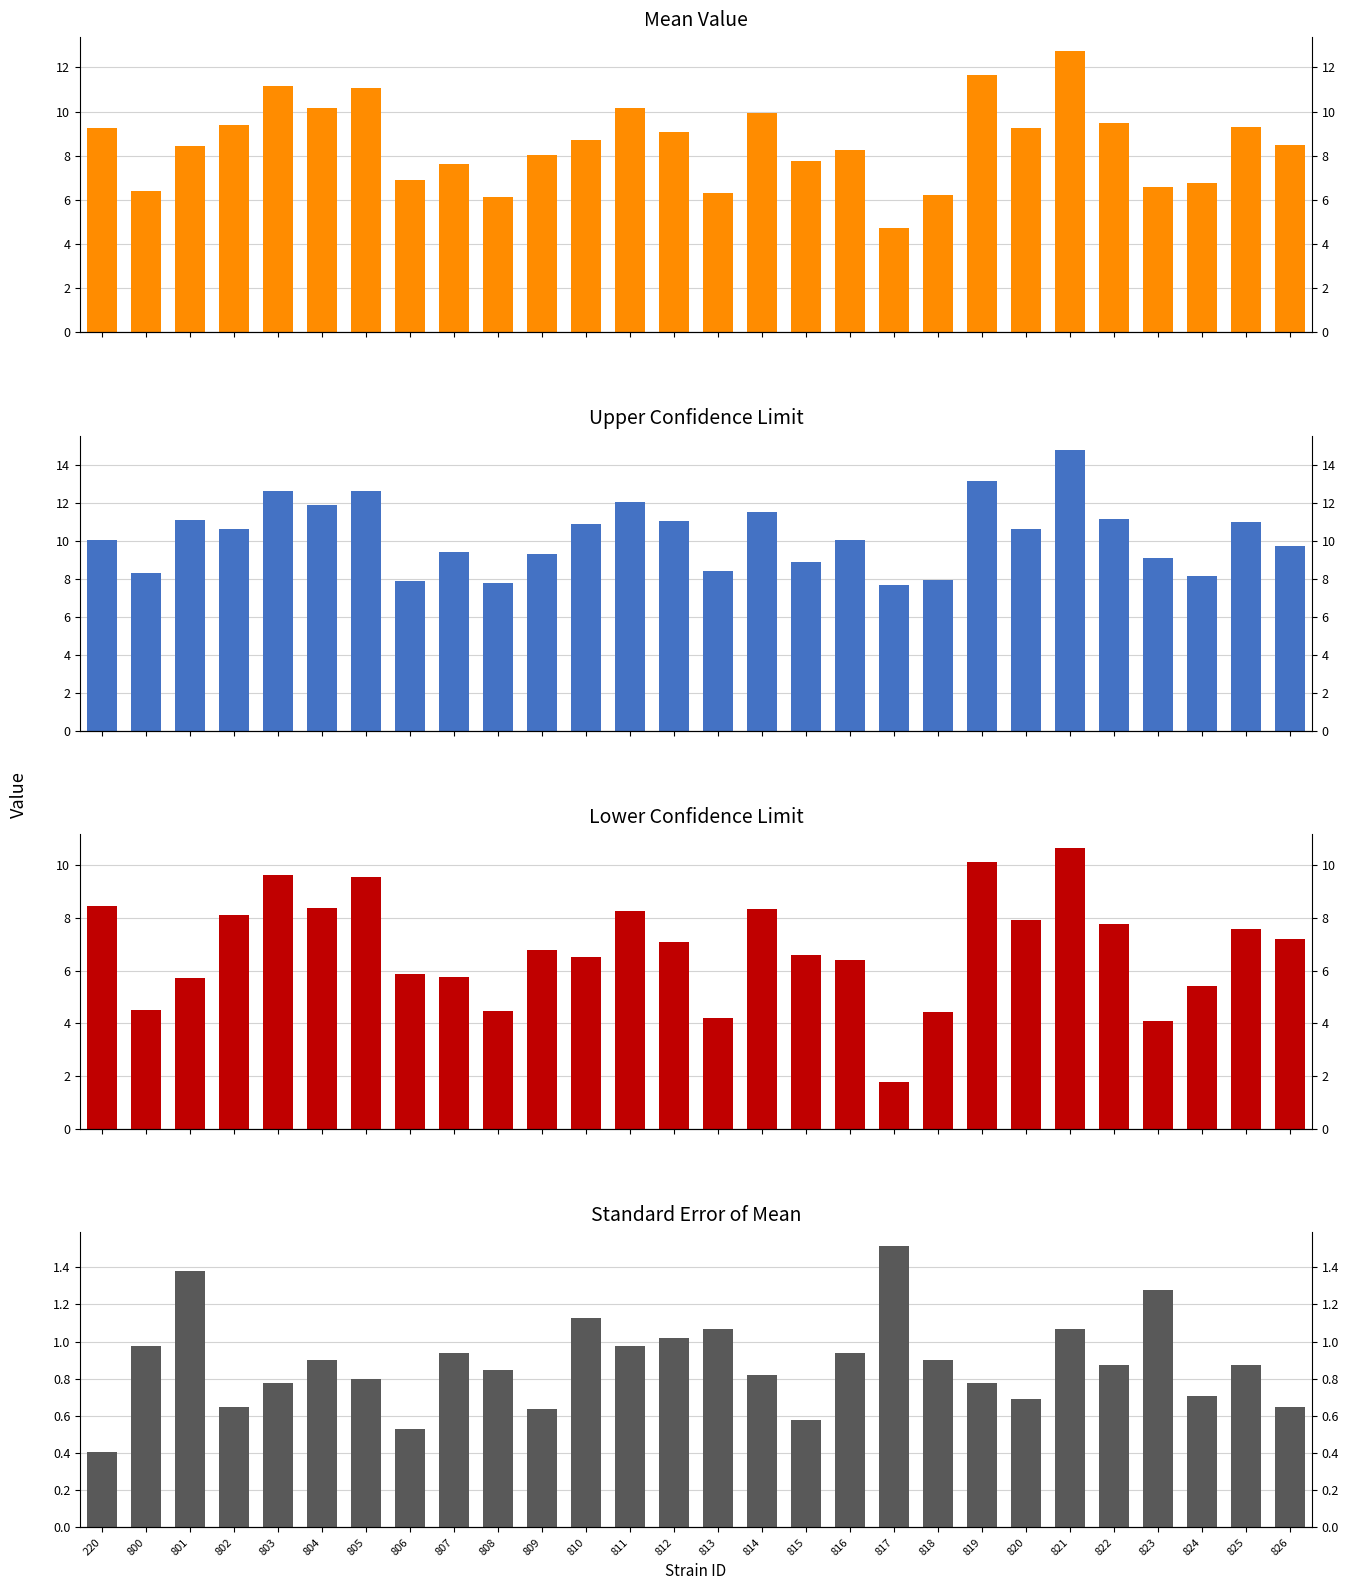

Which category has the lowest value in the mean series?

817